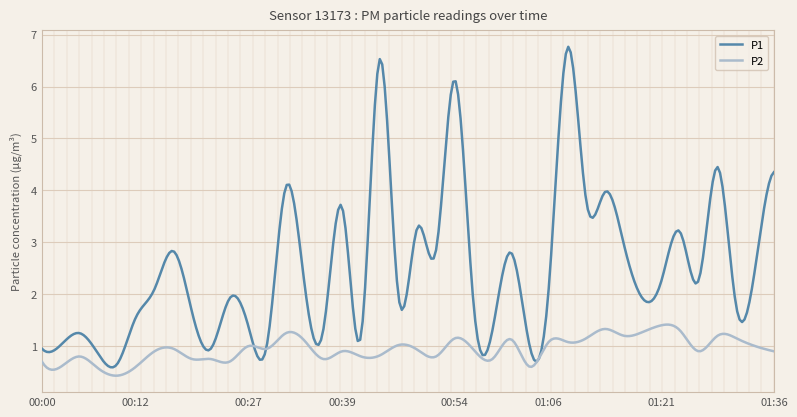

True or false: P1 and P2 intersect in this chart.

True